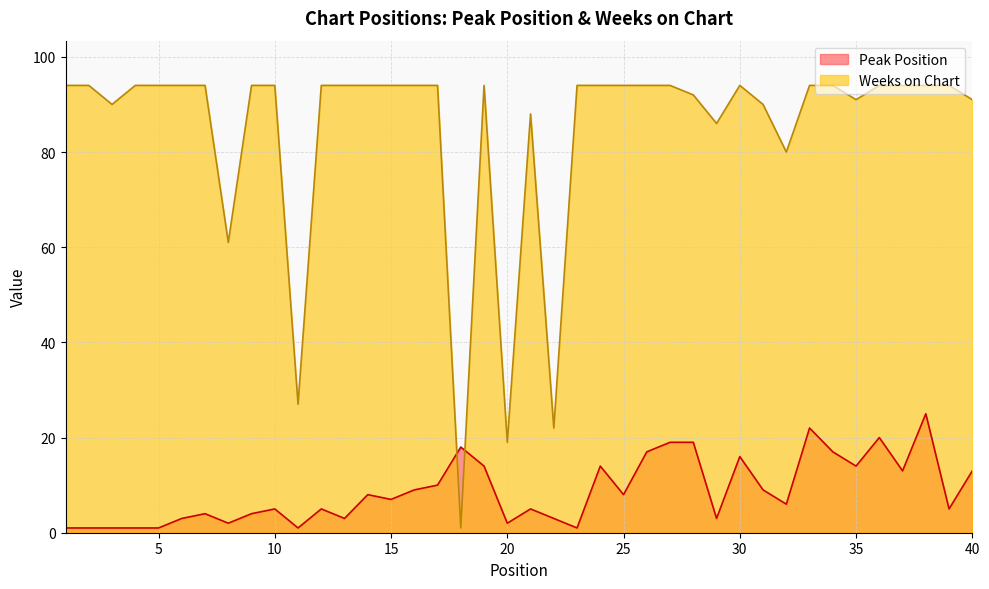

How many series are shown in this chart?

2